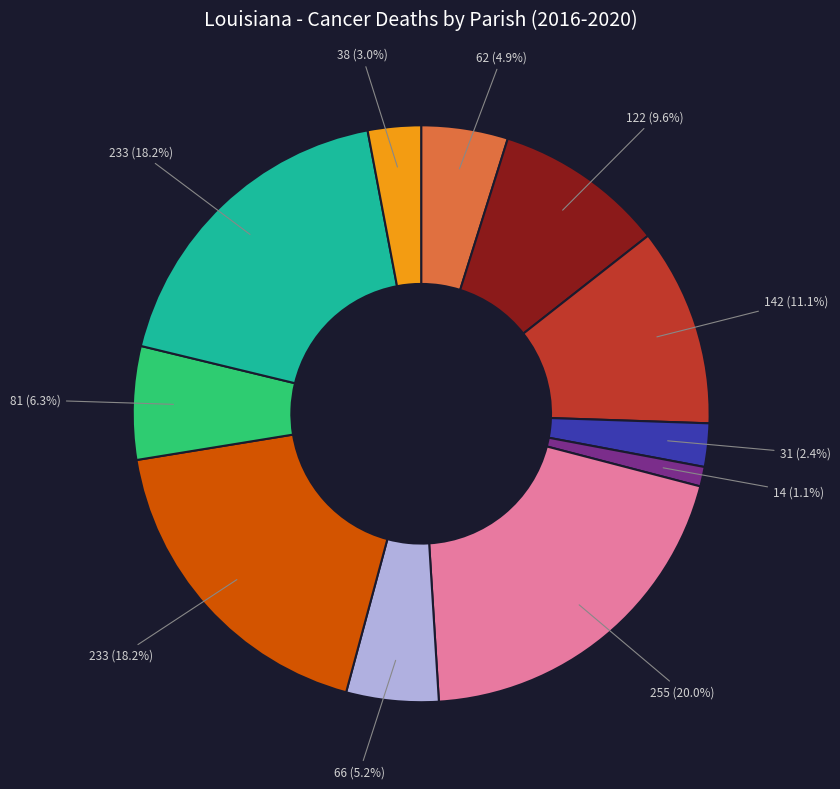

Does any single category account for the majority?

No